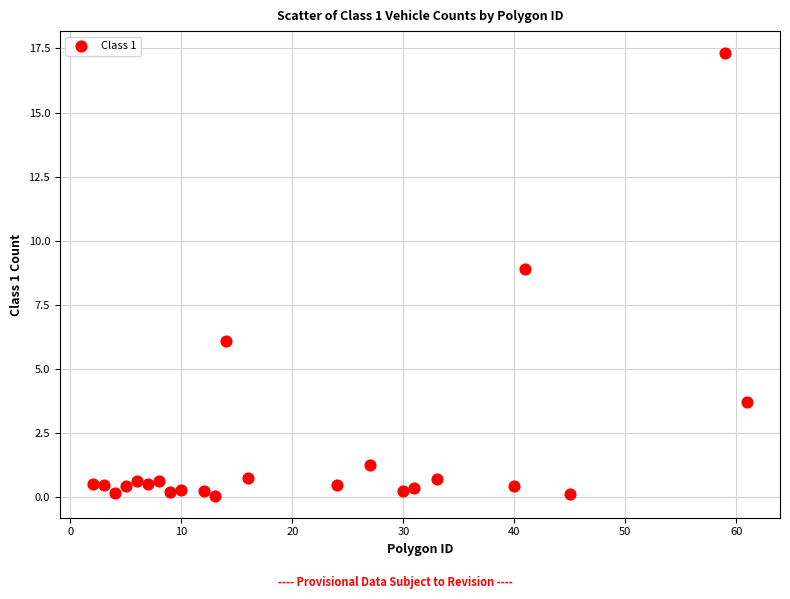

What is the range of Y values (max minus min)?

17.2